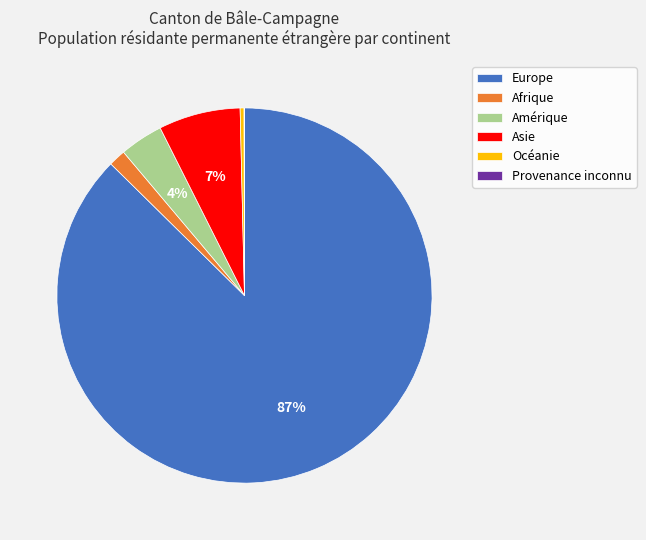

Is the sum of Afrique and Océanie greater than half?

No